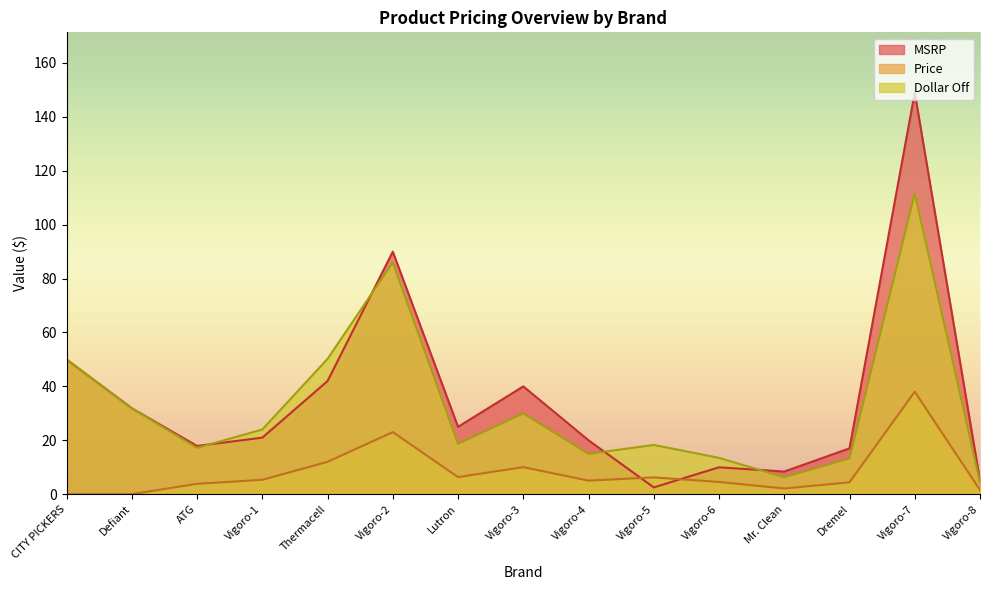

What is the difference between the MSRP values at Vigoro-1 and Vigoro-5?

18.5